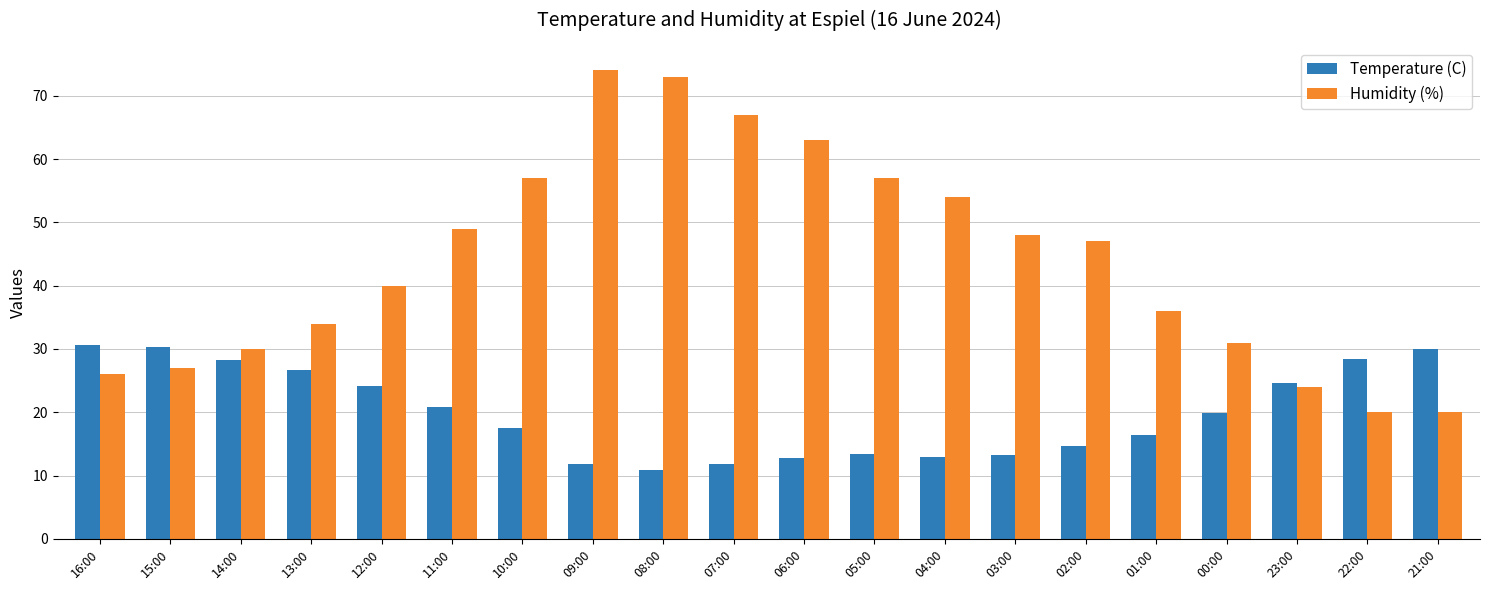

What is the total value across all series at 11:00?

69.8